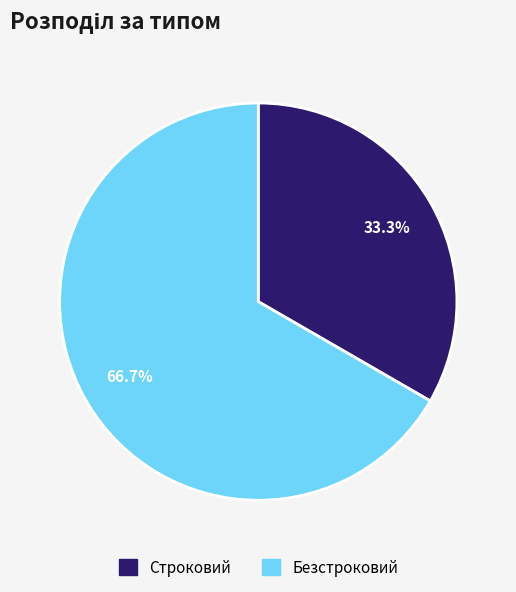

Rank the categories by value from lowest to highest.

Строковий, Безстроковий